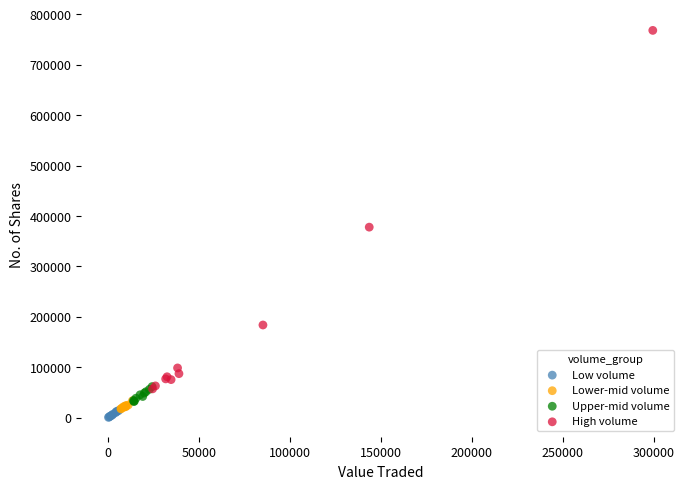

Which series has the widest spread of Y values?

High volume